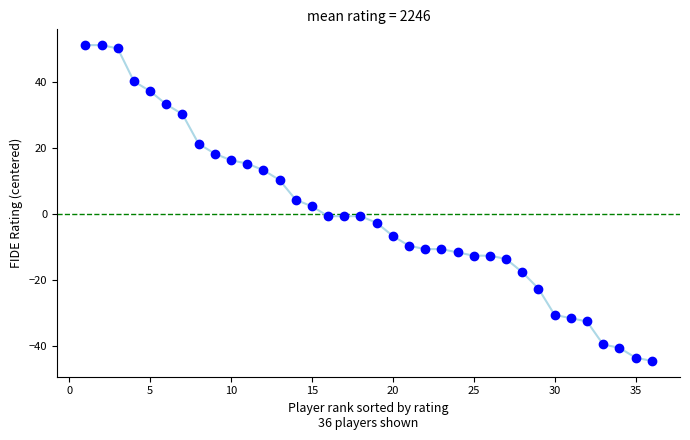

What is the greatest value displayed?

51.4